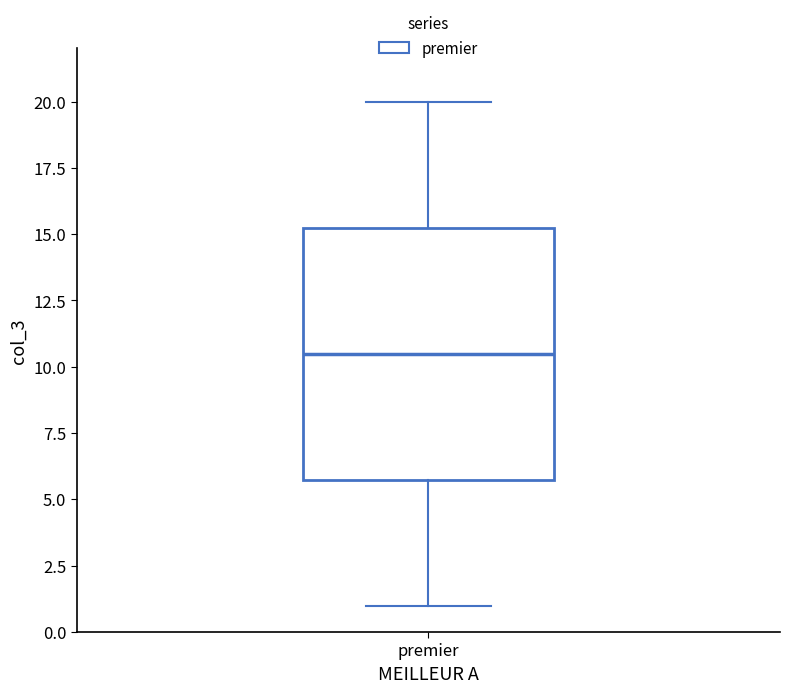

Transcribe this box plot: give where the median line is, the range the box spans, and where the two whiskers end, as read against the y-axis. The values are not printed on the chart, so give them approximately, as read against the axis.

median 10.5, box 6.0 to 15.5, whiskers 1.0 to 20.0